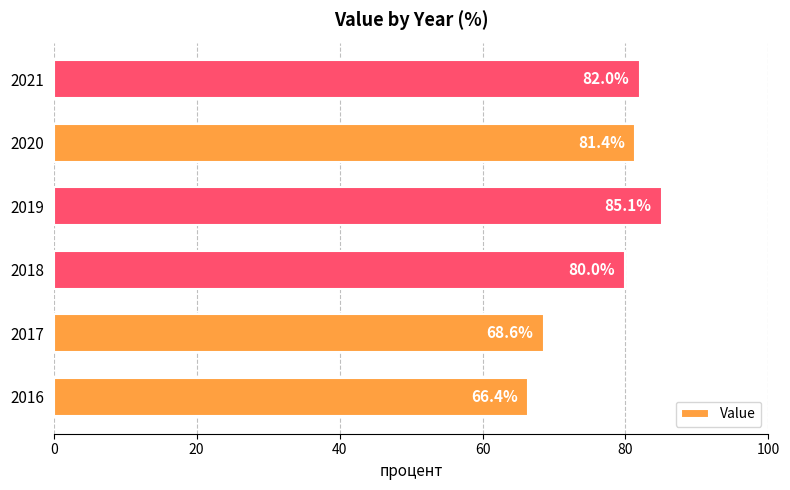

List the labels in order of value, smallest first.

2016, 2017, 2018, 2020, 2021, 2019